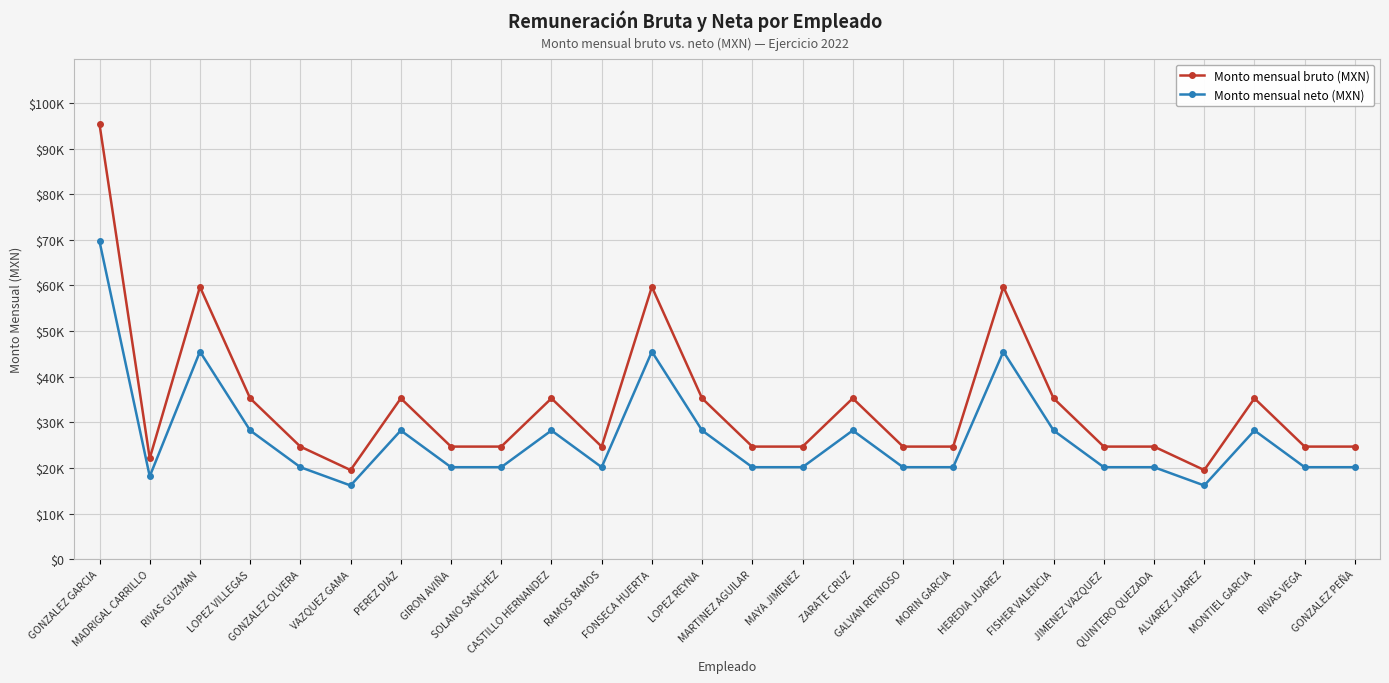

What is the average value of the Monto mensual bruto (MXN) series?

33782.5